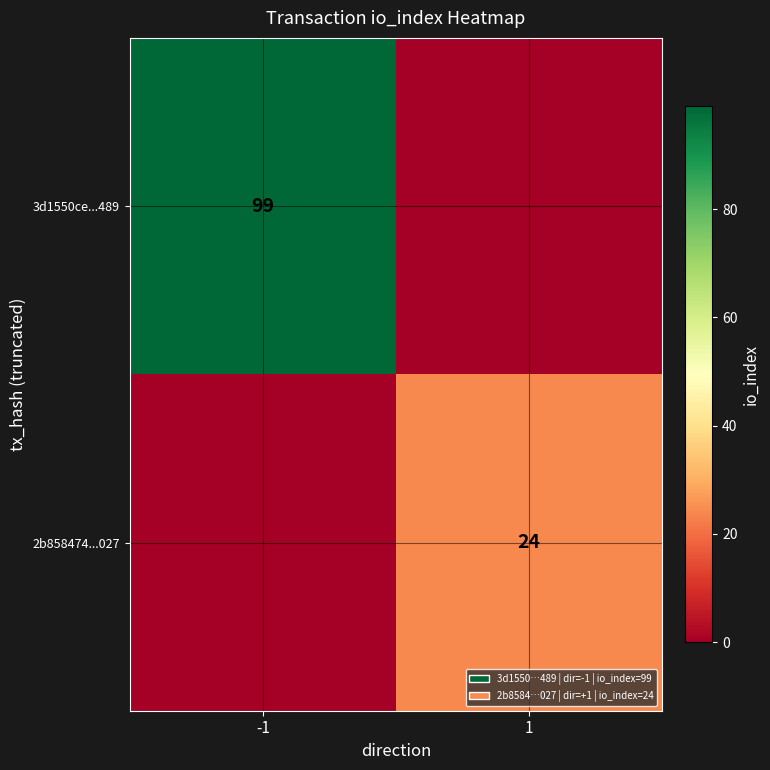

Is the value of 2b858474...027 at 1 greater than the value of 3d1550ce...489 at -1?

No